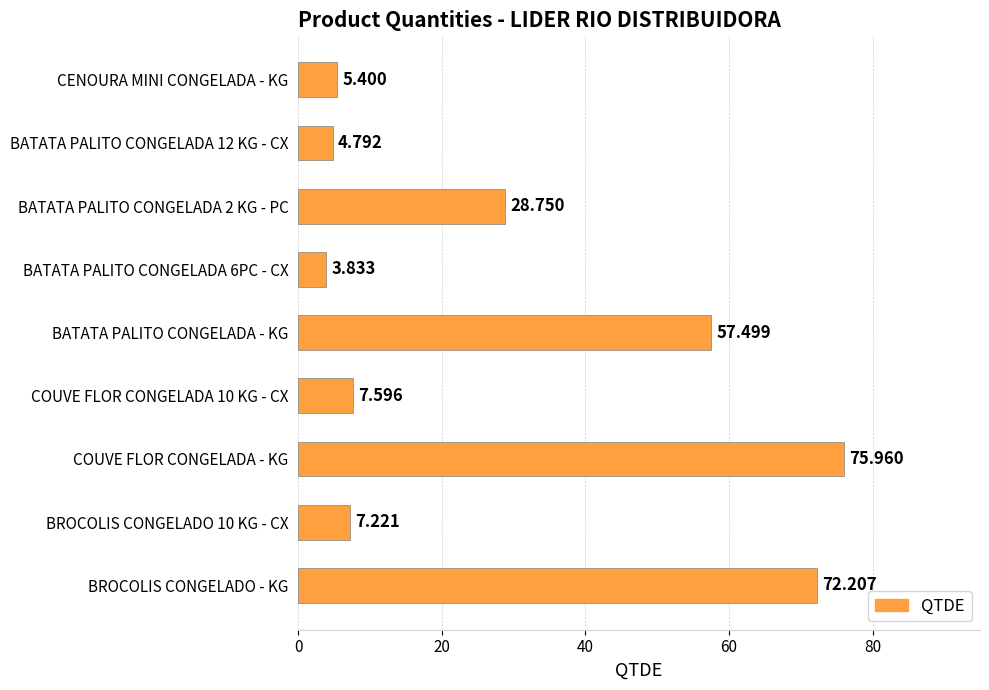

Between COUVE FLOR CONGELADA - KG and BATATA PALITO CONGELADA 12 KG - CX, which is larger?

COUVE FLOR CONGELADA - KG